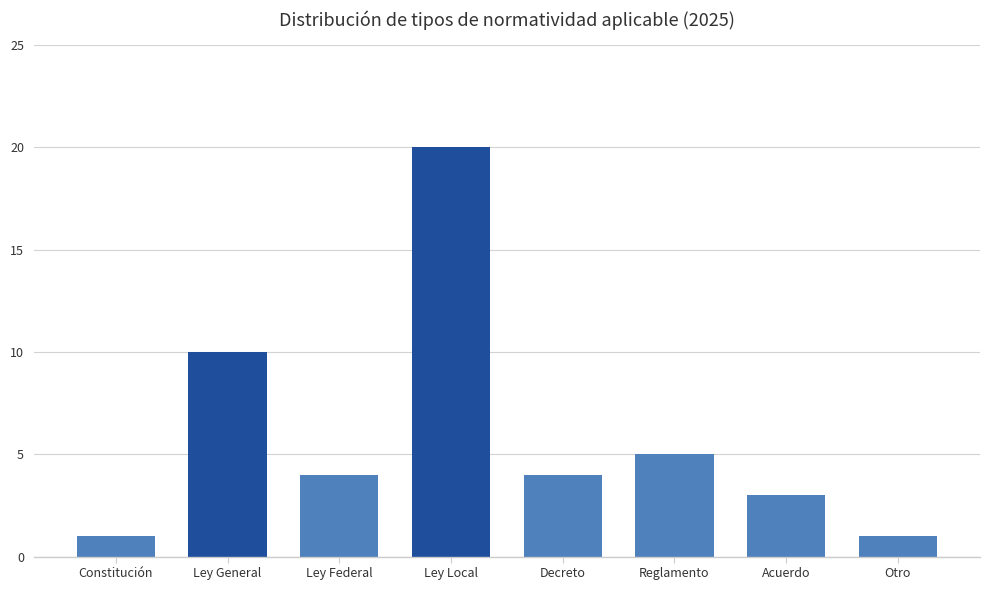

At which category does the chart reach its peak across all series?

Ley Local